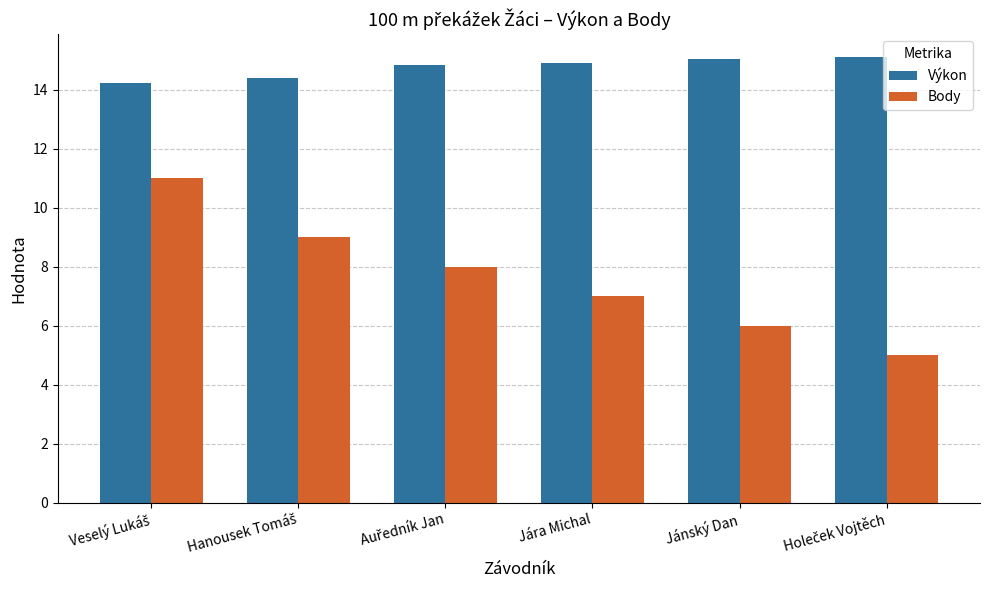

What is the value of the Body bar at the 5th from the left?

6.0